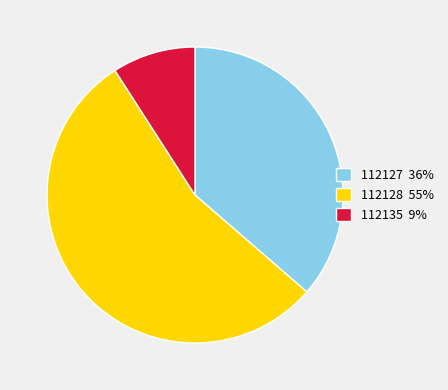

Is there any slice that represents more than half of the pie?

Yes